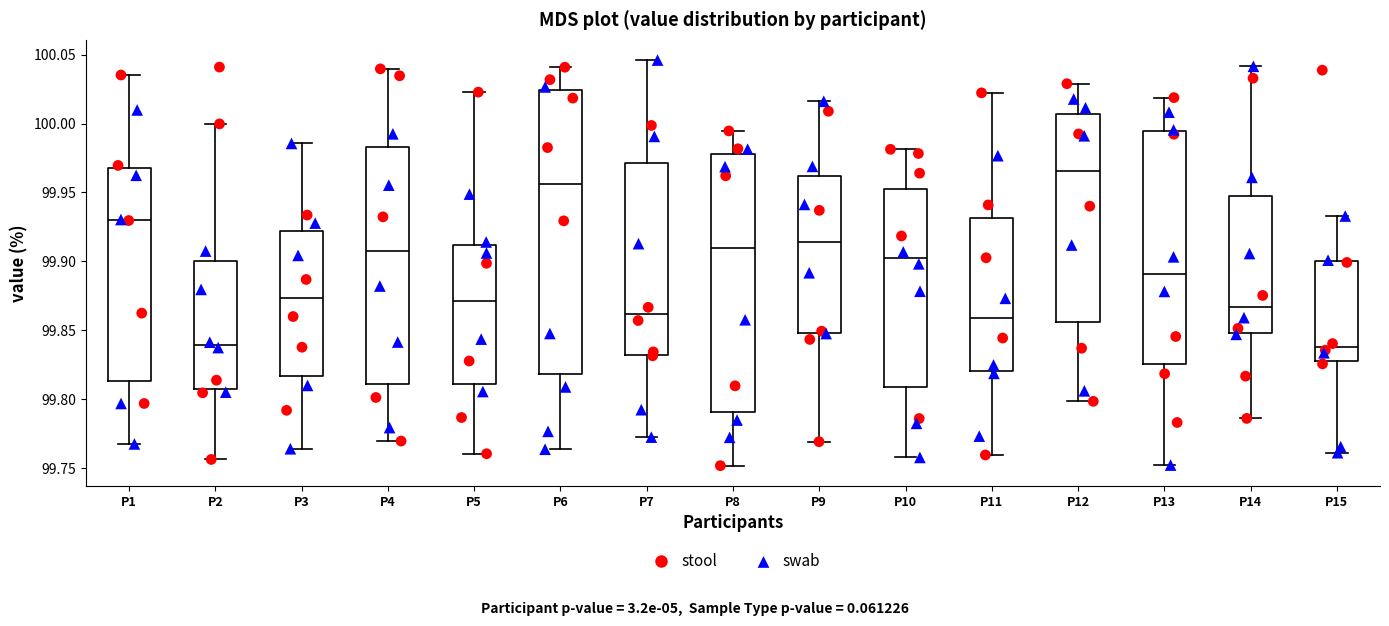

Where is the lower edge of the box for P8 on the y-axis? The values are not printed on the chart, so give them approximately, as read against the axis.

99.790